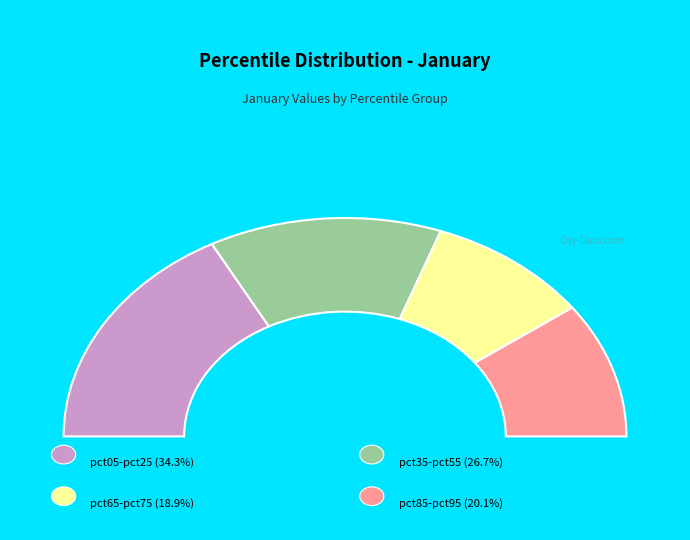

Which category has the biggest portion of the pie?

pct05